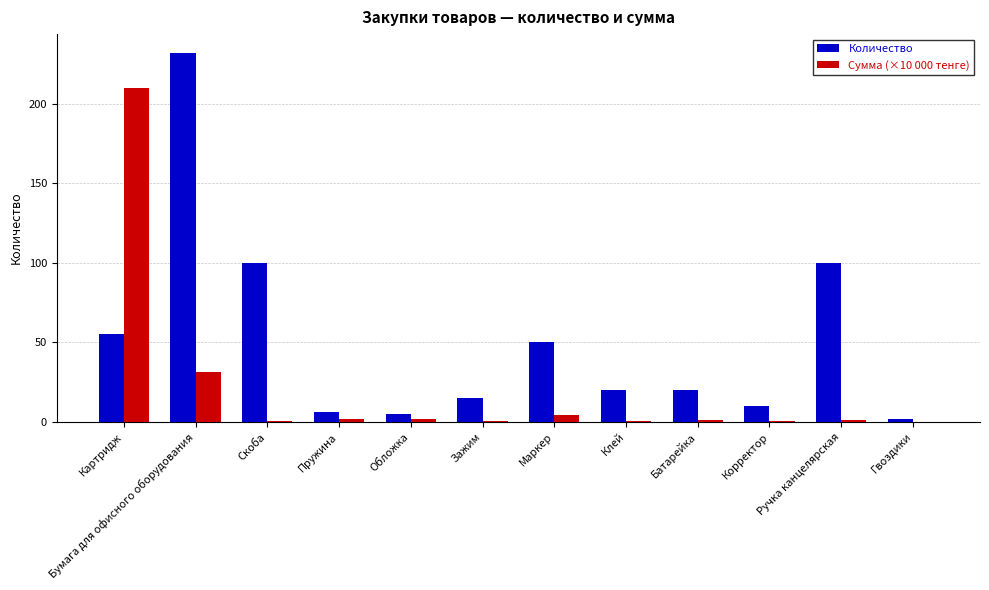

What is the sum of the Количество values at Клей and Картридж?

75.0